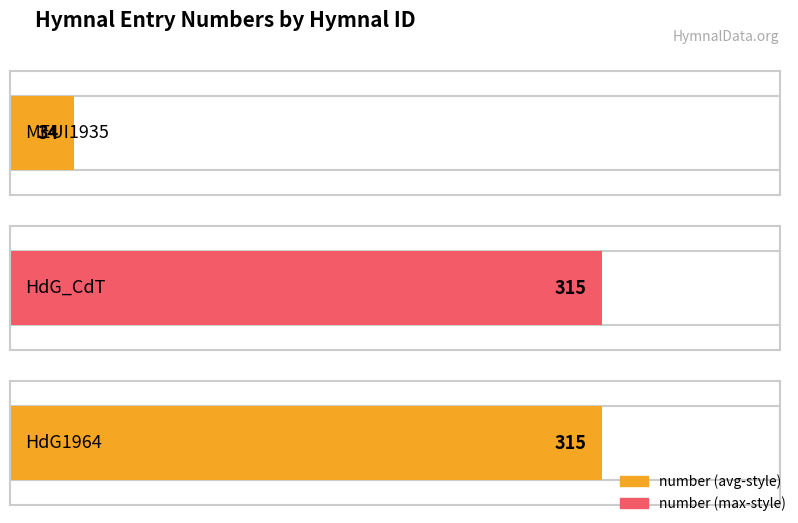

What is the minimum value shown in the chart?

34